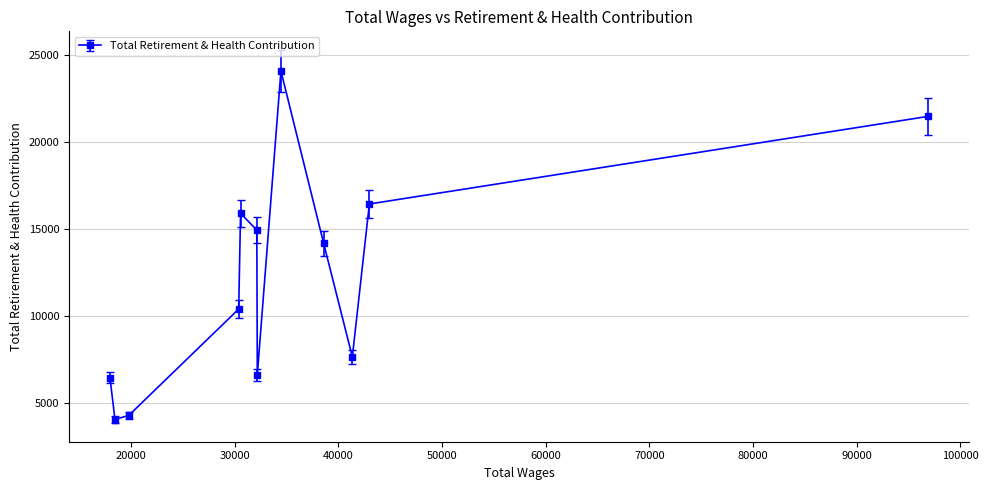

How many series are shown in this chart?

1